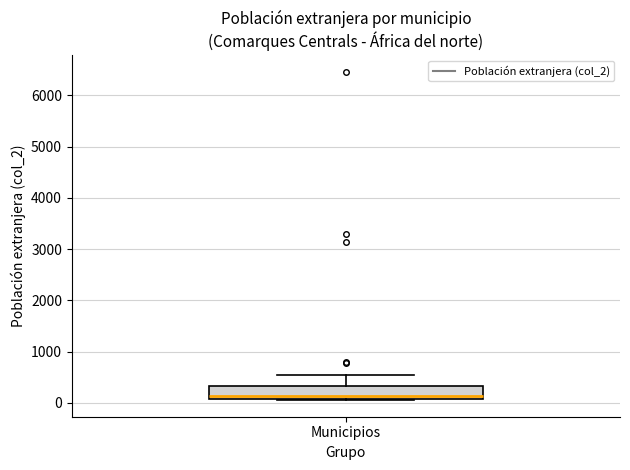

Where is the upper edge of the box for Municipios on the y-axis? The values are not printed on the chart, so give them approximately, as read against the axis.

300